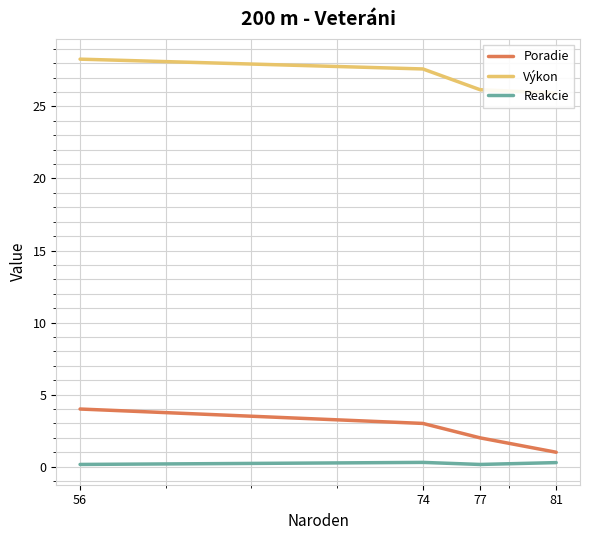

True or false: Poradie and Reakcie cross at least once.

False